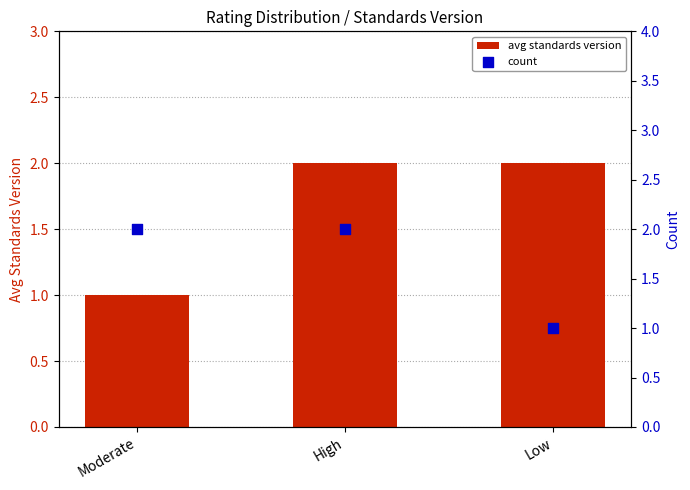

At which category is the sum across all series the highest?

High